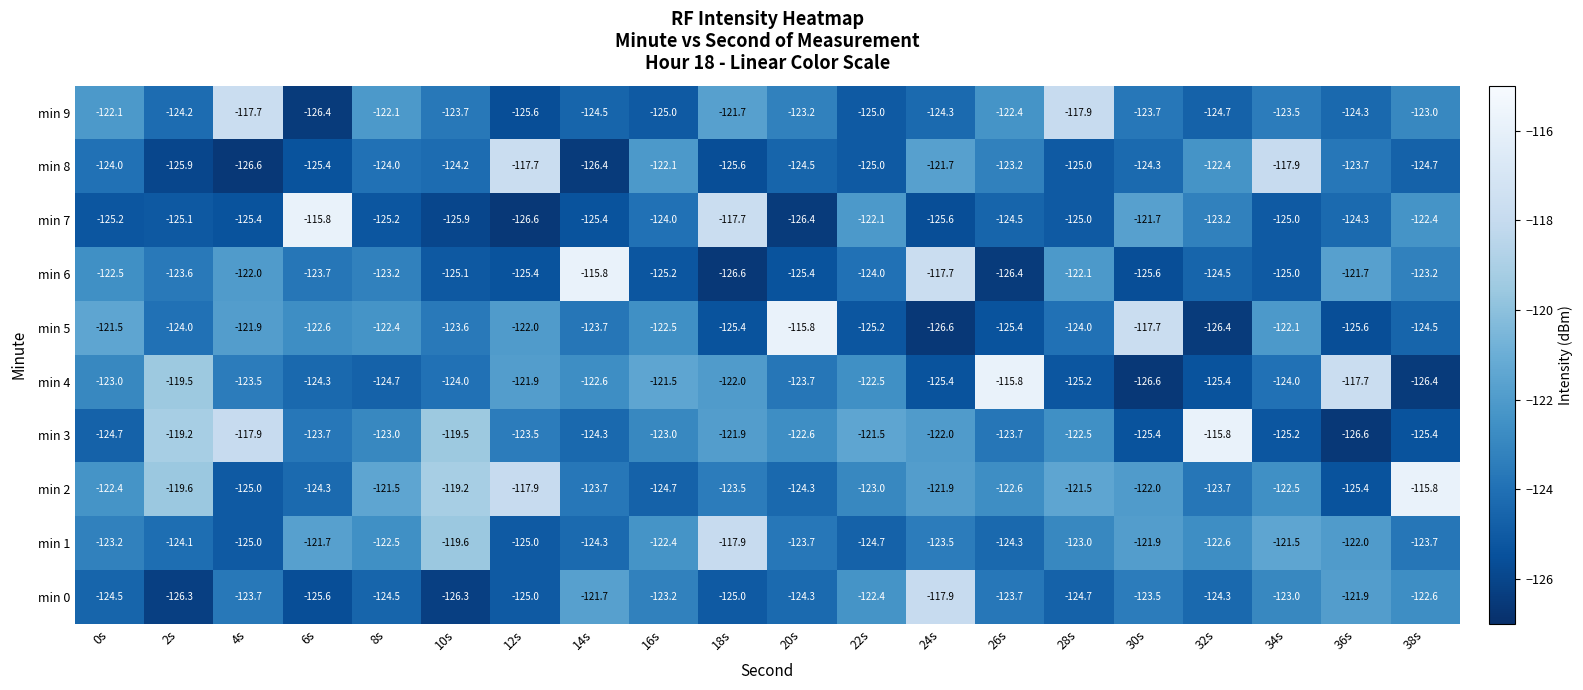

The min 5 series shows -124.0 at 2s. True or false?

True